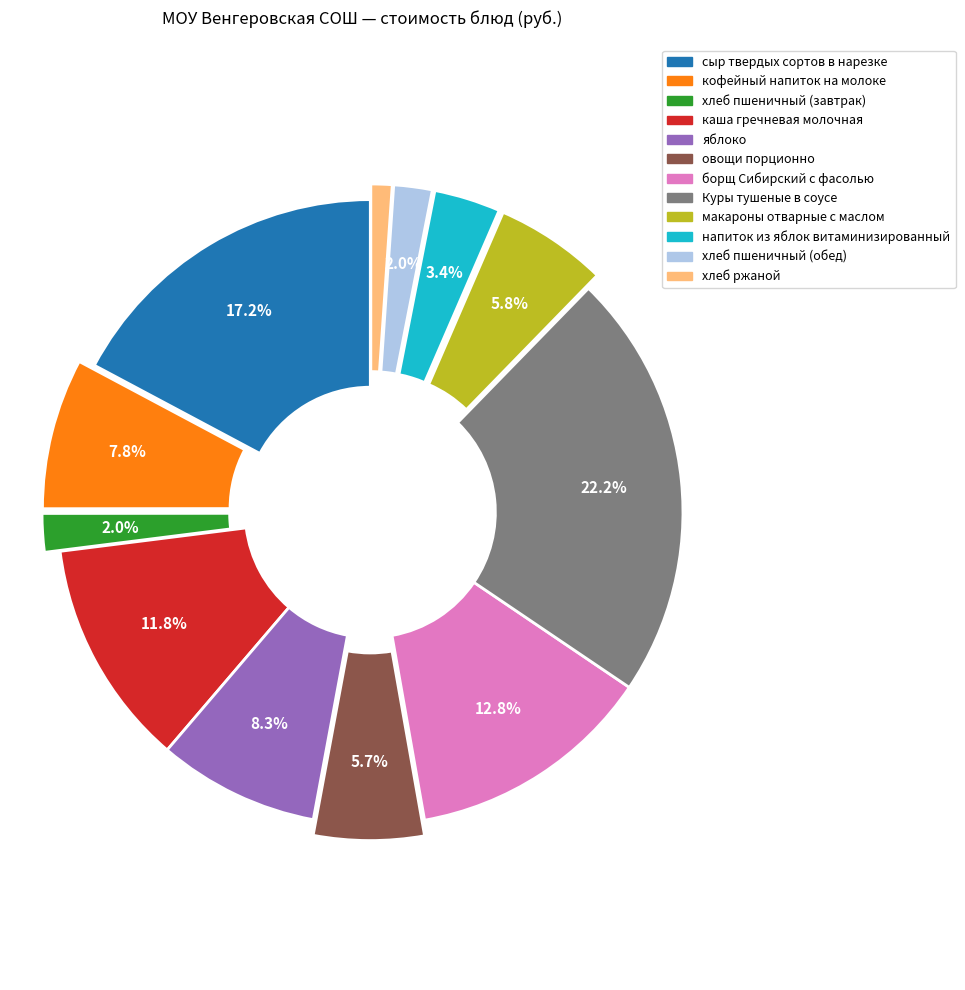

Does макароны отварные с маслом account for over 50% of the chart?

No